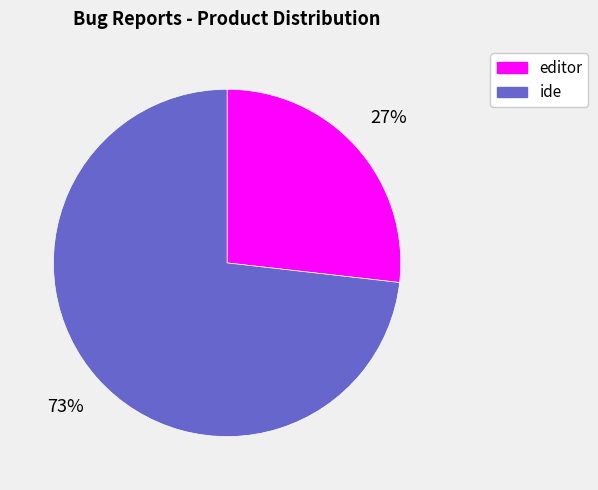

To the nearest percent, what is the difference between the editor and ide slice percentages?

46%